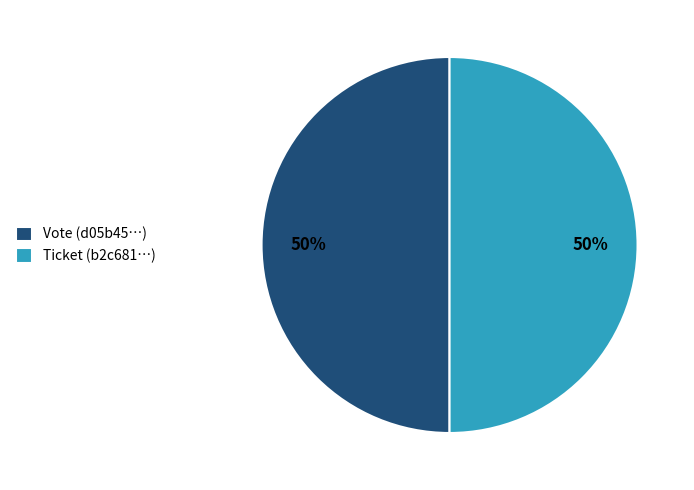

Approximately how many times larger is the value at Ticket (b2c681…) compared to Vote (d05b45…)?

1.0